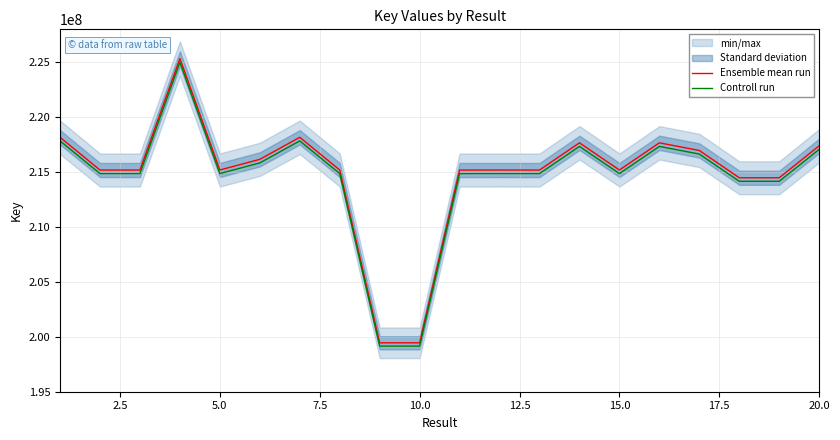

True or false: Controll run and Ensemble mean run intersect in this chart.

False